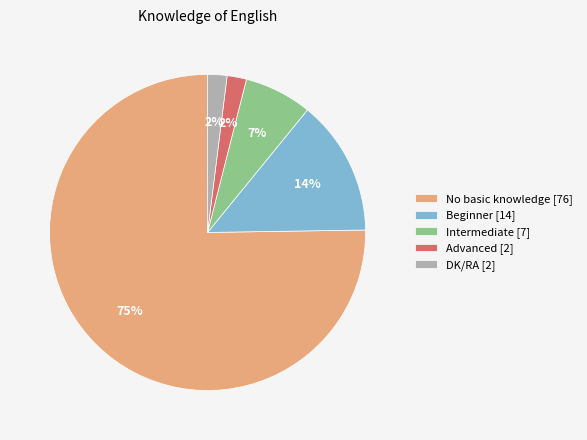

What percentage is the Intermediate slice, to the nearest percent?

7%